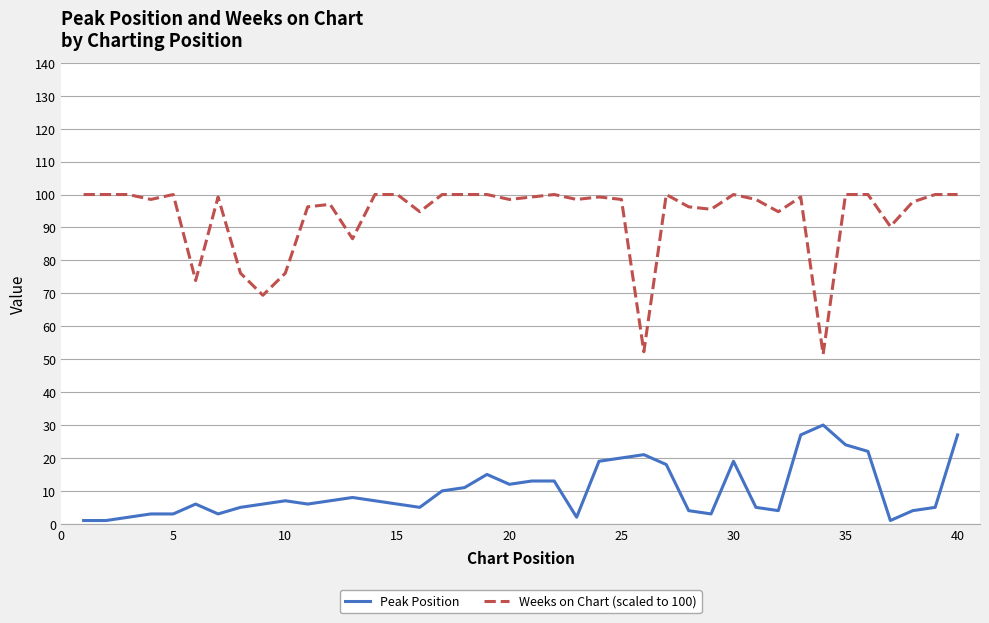

At how many categories does at least one series exceed 44?

40